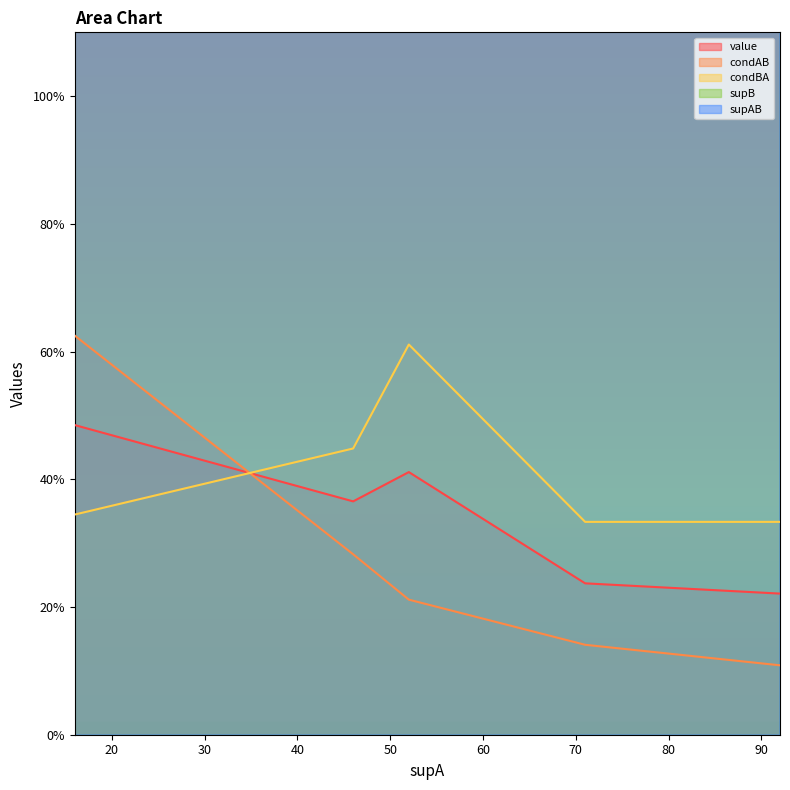

At which category is the sum across all series the highest?

46